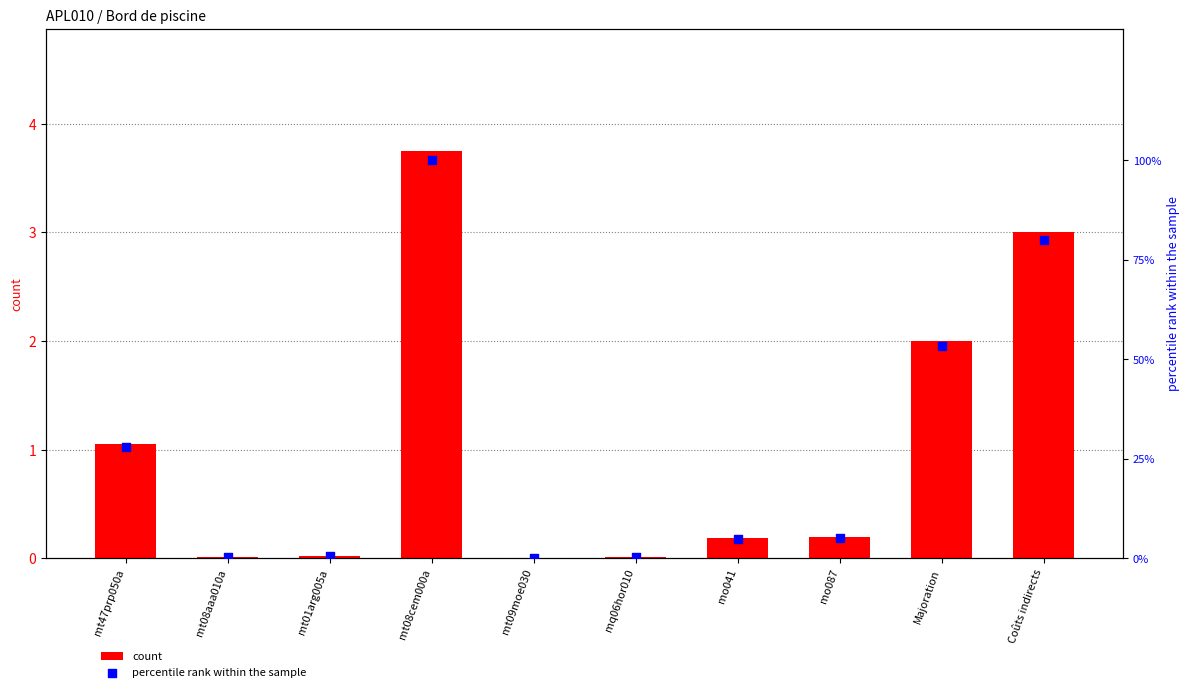

At how many categories does at least one series exceed 22?

4